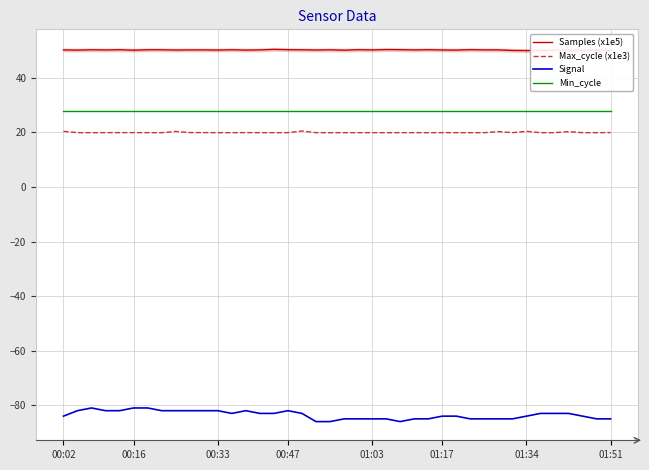

What is the maximum value for Min_cycle?

28.0